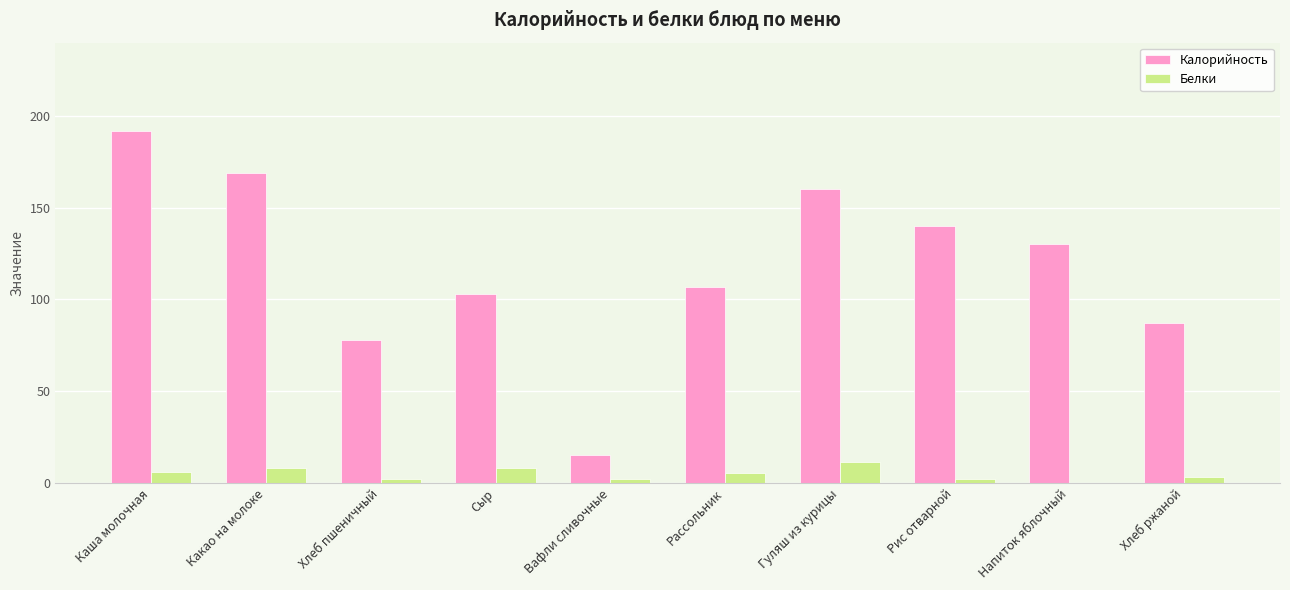

What is the approximate value of Калорийность at Рассольник?

107.0